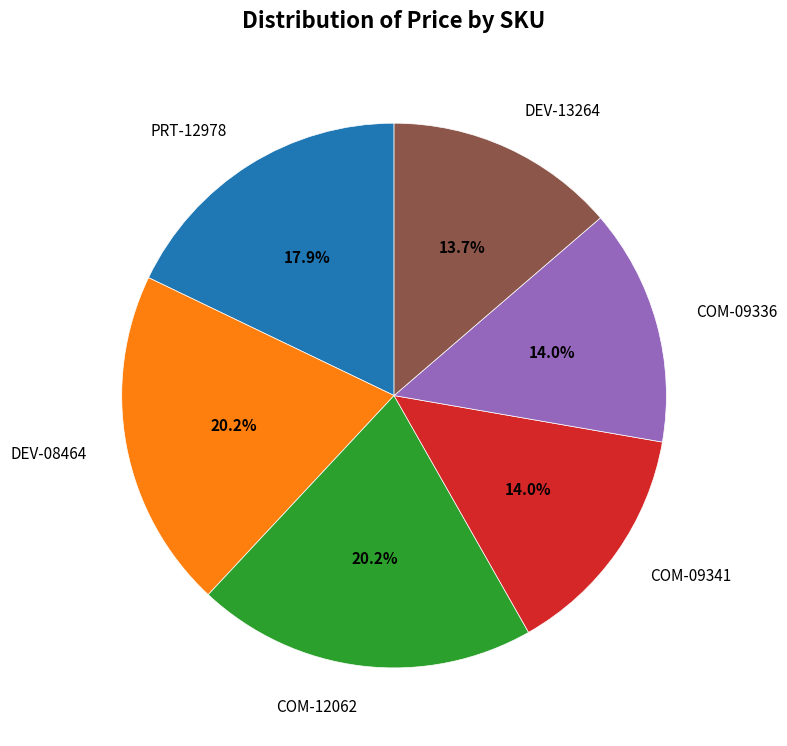

Is the sum of COM-12062 and DEV-08464 greater than half?

No